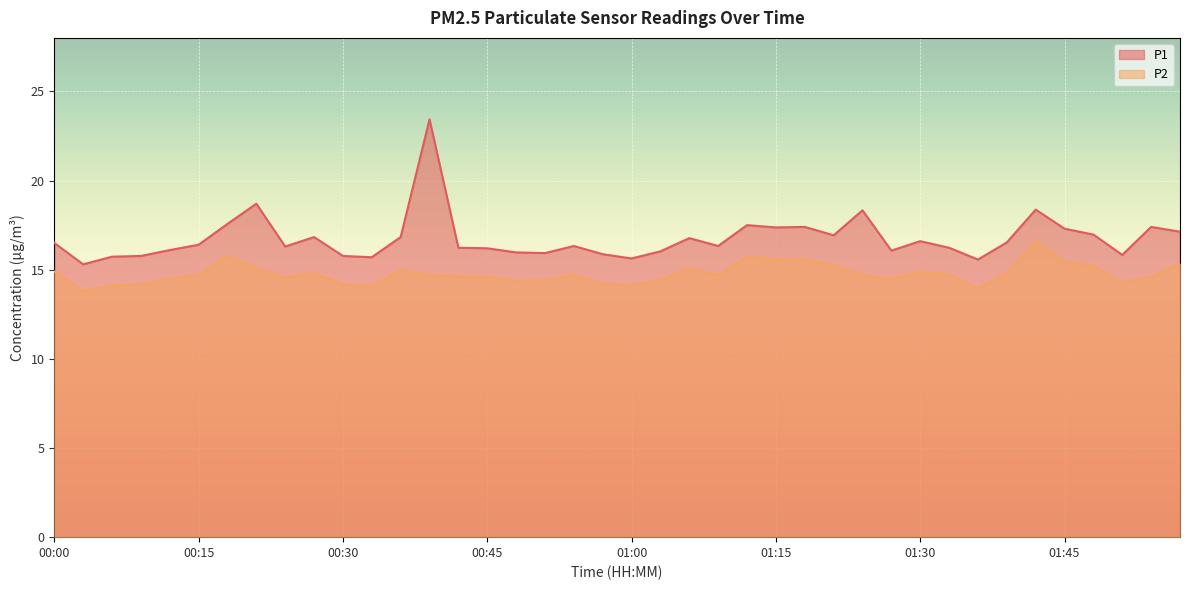

True or false: P2 and P1 cross at least once.

False